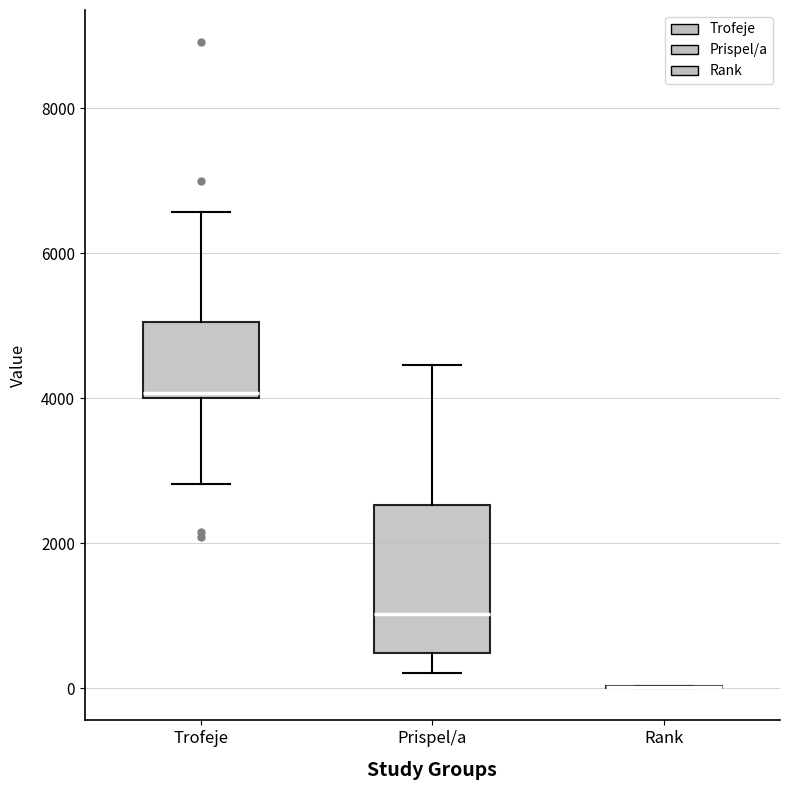

Reading left to right, transcribe this box plot: for each box, give where its median line is, the range the box spans, and where its two whiskers end, as read against the y-axis. The values are not printed on the chart, so give them approximately, as read against the axis.

Trofeje: median 4000 (just above the box's lower edge), box 4000 to 5000, whiskers 2800 to 6600
Prispel/a: median 1000, box 400 to 2600, whiskers 200 to 4400
Rank: box collapsed to a line at 0, whiskers 0 to 0